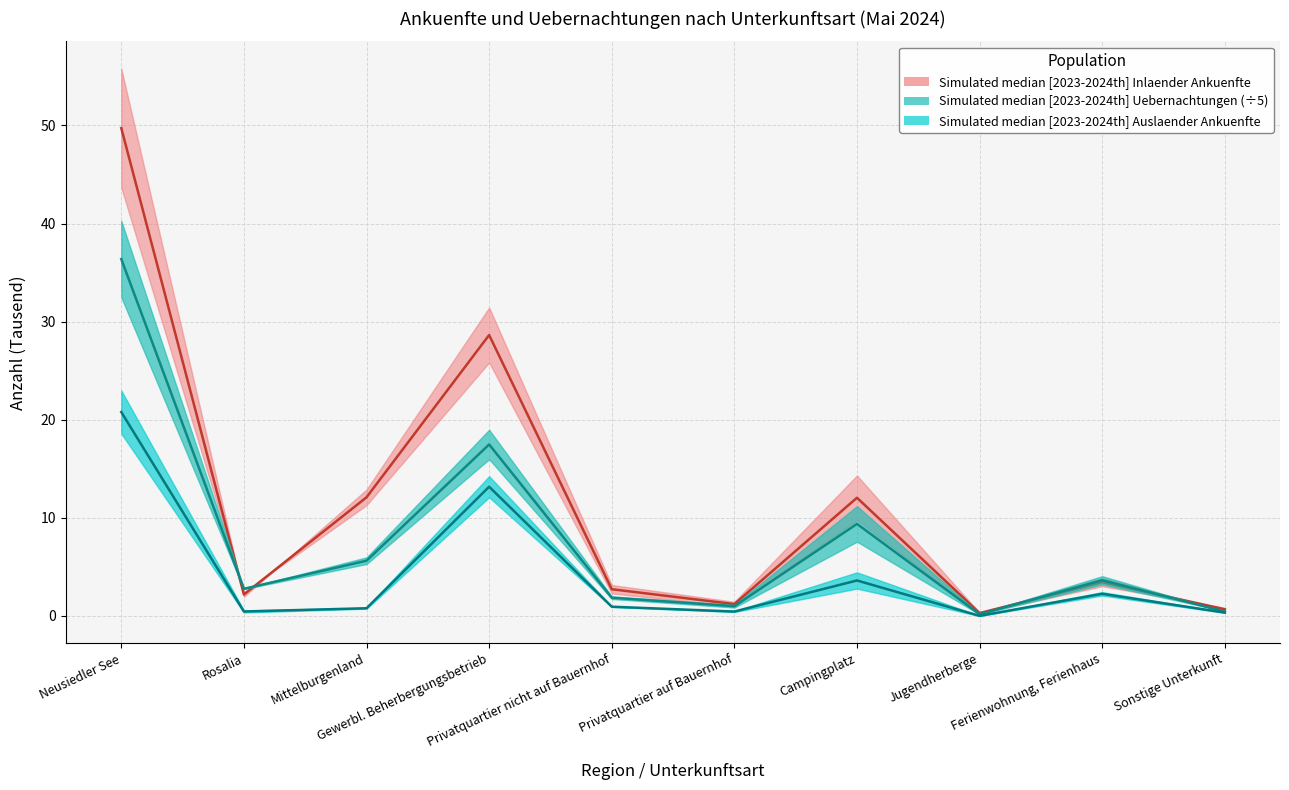

At which category does Auslaender_Ankuenfte_2023 reach its first local peak?

Gewerbl. Beherbergungsbetrieb